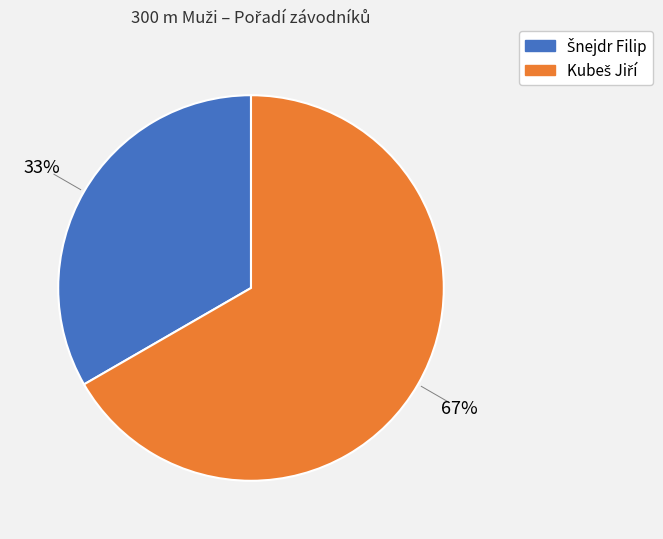

Count the number of slices in the pie.

2